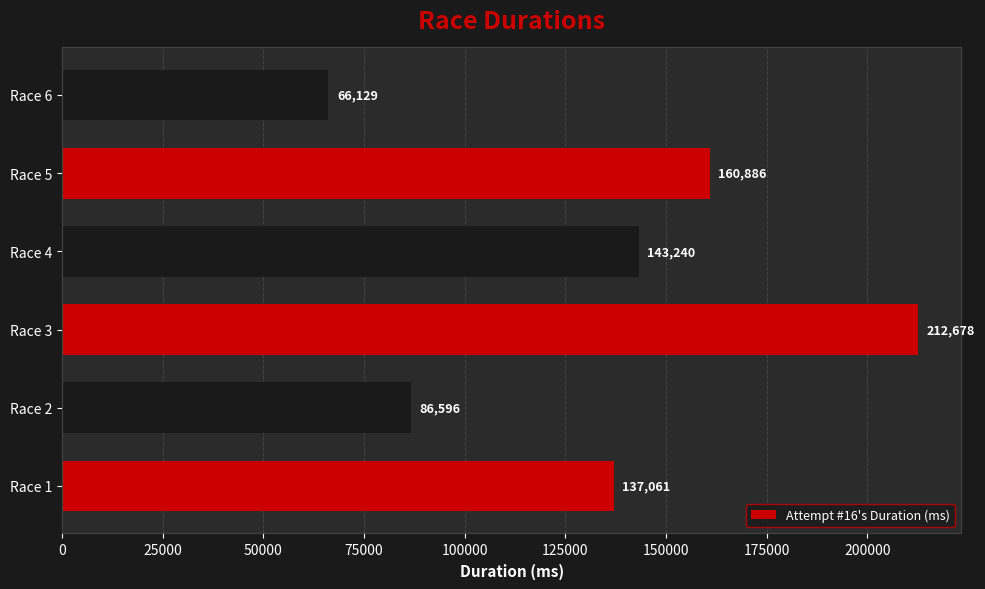

Rank the categories by value from lowest to highest.

Race 6, Race 2, Race 1, Race 4, Race 5, Race 3